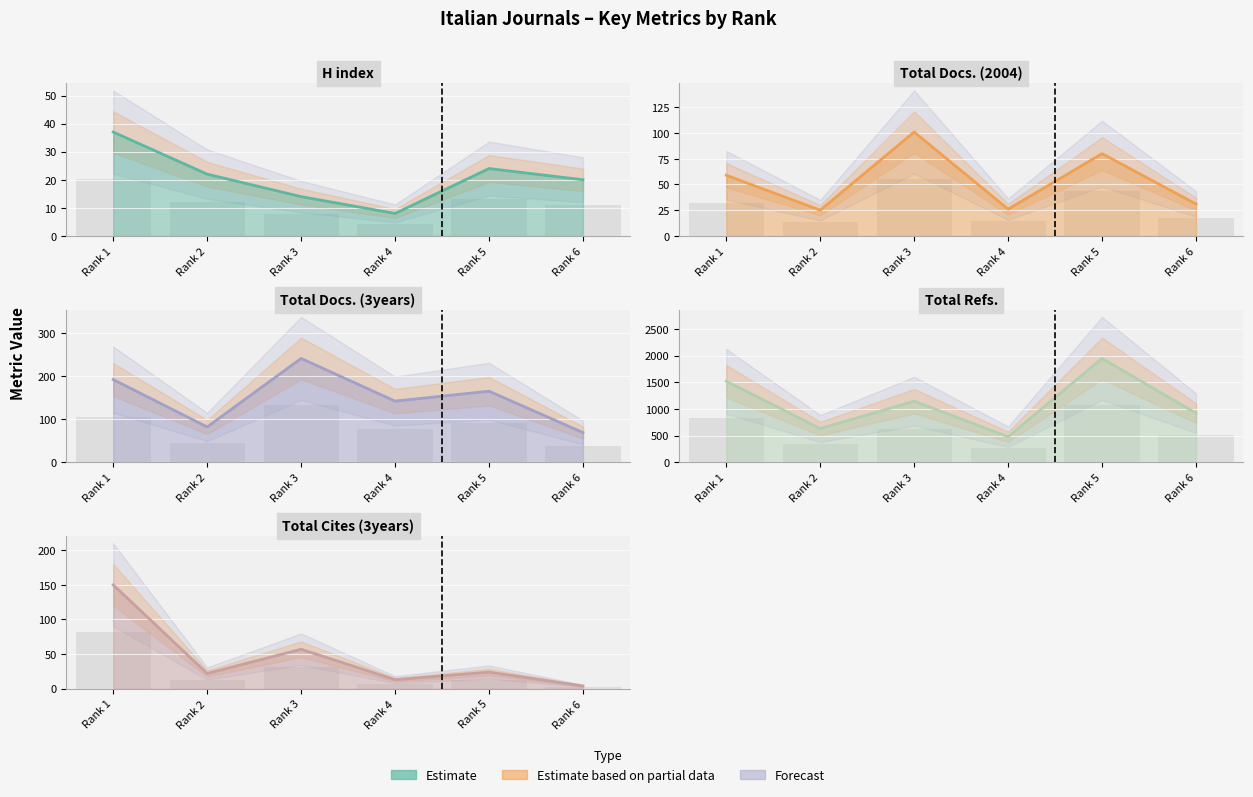

What is the difference between the maximum and minimum values in the Total Docs. (2004) series?

76